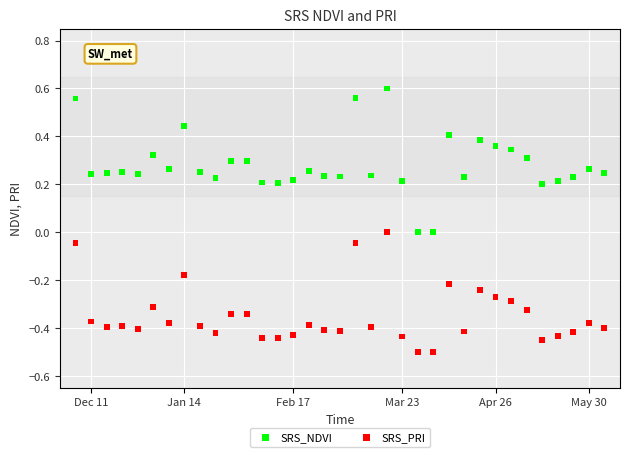

Which series contains the lowest Y value?

SRS_PRI